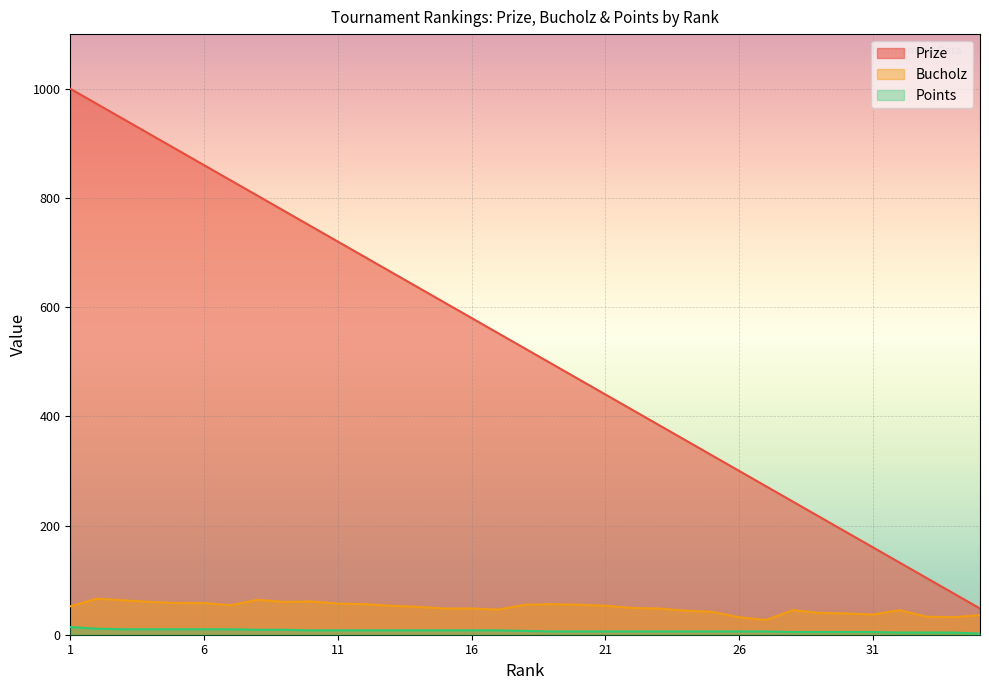

The value of Points at 2 is 11. True or false?

True